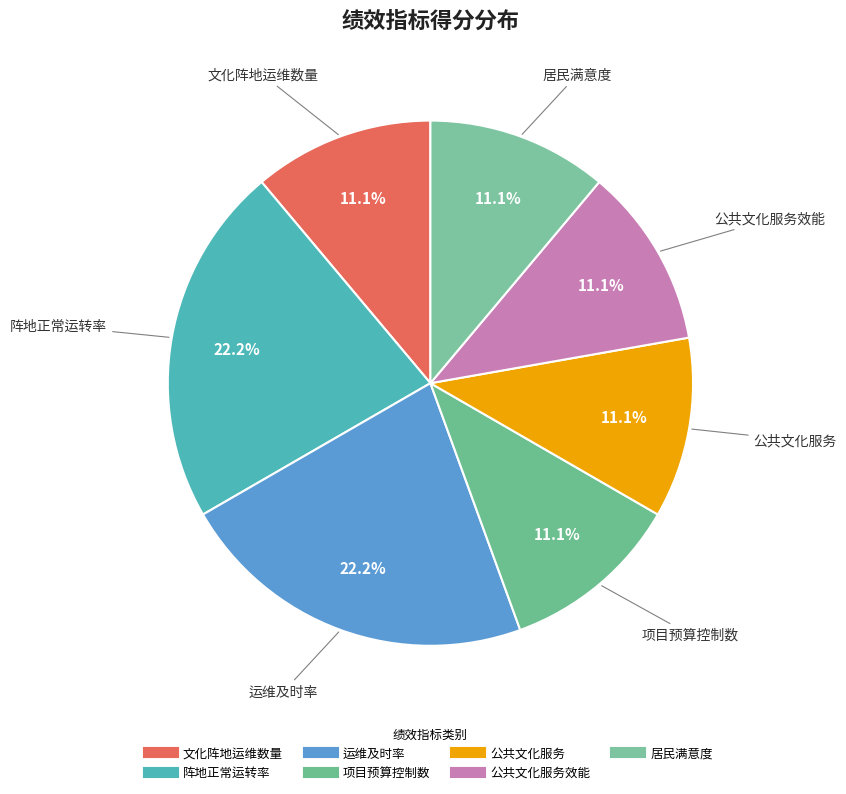

Rank the categories by value from highest to lowest.

阵地正常运转率, 运维及时率, 文化阵地运维数量, 项目预算控制数, 公共文化服务, 公共文化服务效能, 居民满意度